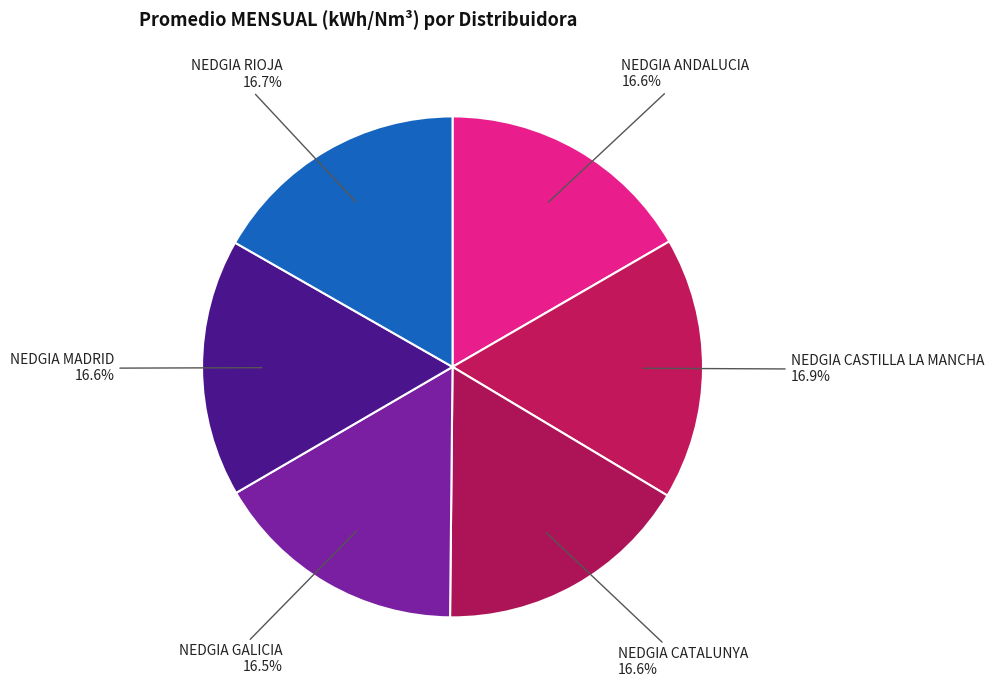

To the nearest percent, what portion does NEDGIA CASTILLA LA MANCHA represent?

17%